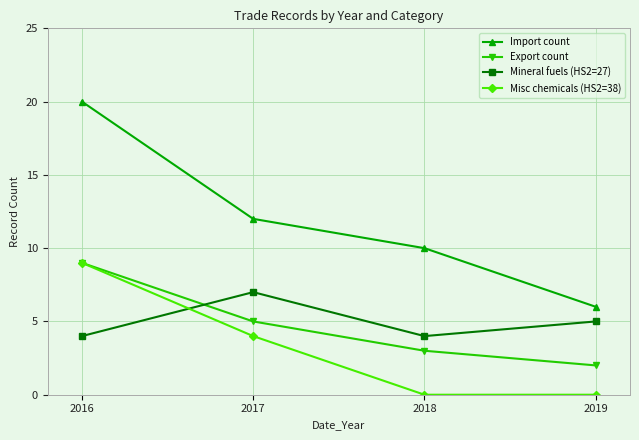

What is the maximum value shown in the chart?

20